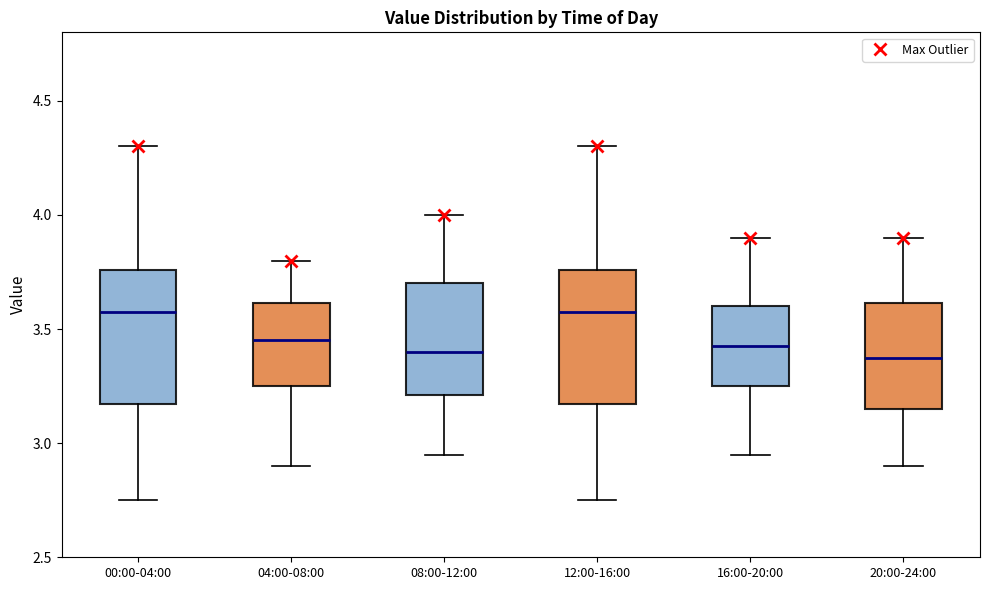

Reading left to right, transcribe this box plot: for each box, give where its median line is, the range the box spans, and where its two whiskers end, as read against the y-axis. The values are not printed on the chart, so give them approximately, as read against the axis.

00:00-04:00: median 3.60, box 3.15 to 3.75, whiskers 2.75 to 4.30
04:00-08:00: median 3.45, box 3.25 to 3.60, whiskers 2.90 to 3.80
08:00-12:00: median 3.40, box 3.20 to 3.70, whiskers 2.95 to 4.00
12:00-16:00: median 3.60, box 3.15 to 3.75, whiskers 2.75 to 4.30
16:00-20:00: median 3.45, box 3.25 to 3.60, whiskers 2.95 to 3.90
20:00-24:00: median 3.40, box 3.15 to 3.60, whiskers 2.90 to 3.90